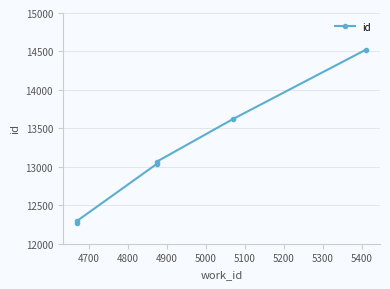

Is this an area chart (filled region under the line)?

No